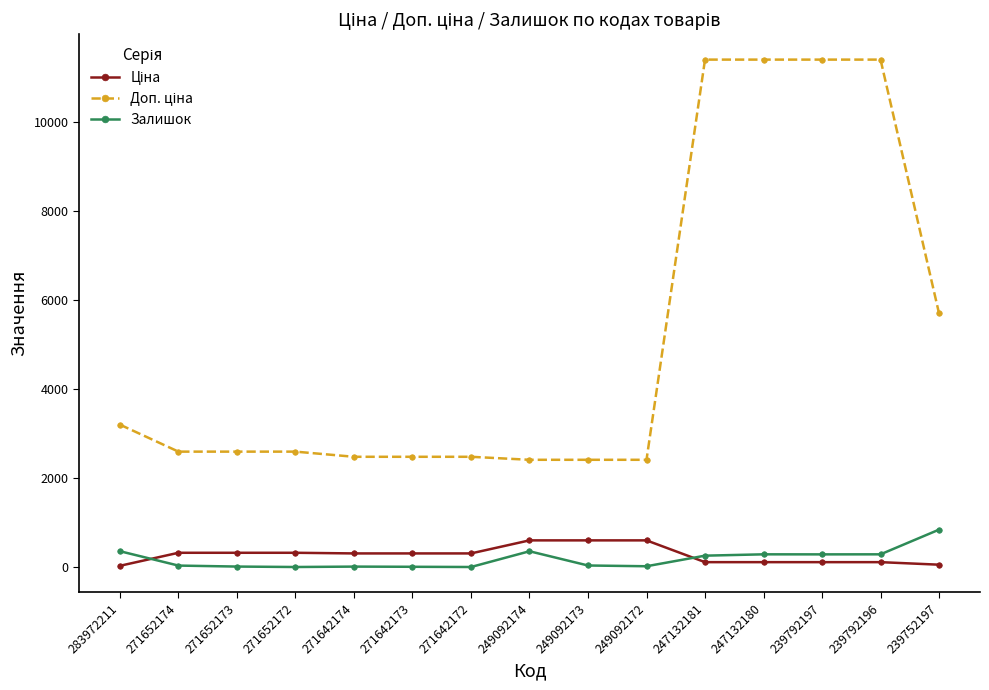

True or false: Залишок has a value of 5.0 at 271642172.

True